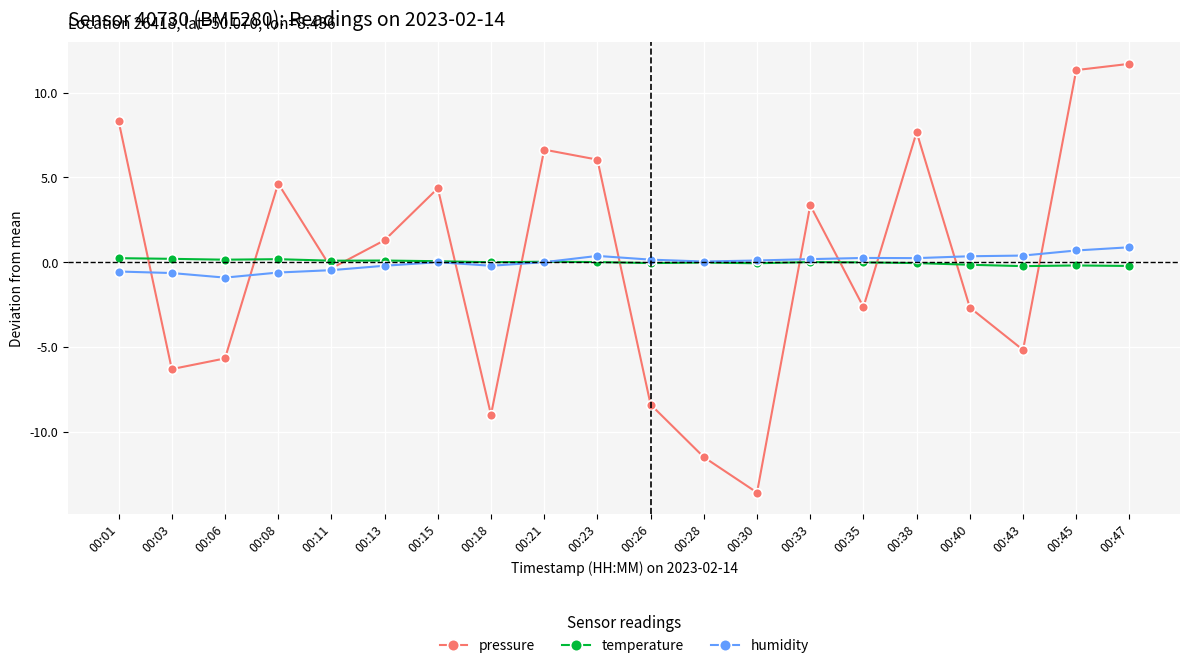

True or false: temperature and humidity cross at least once.

True